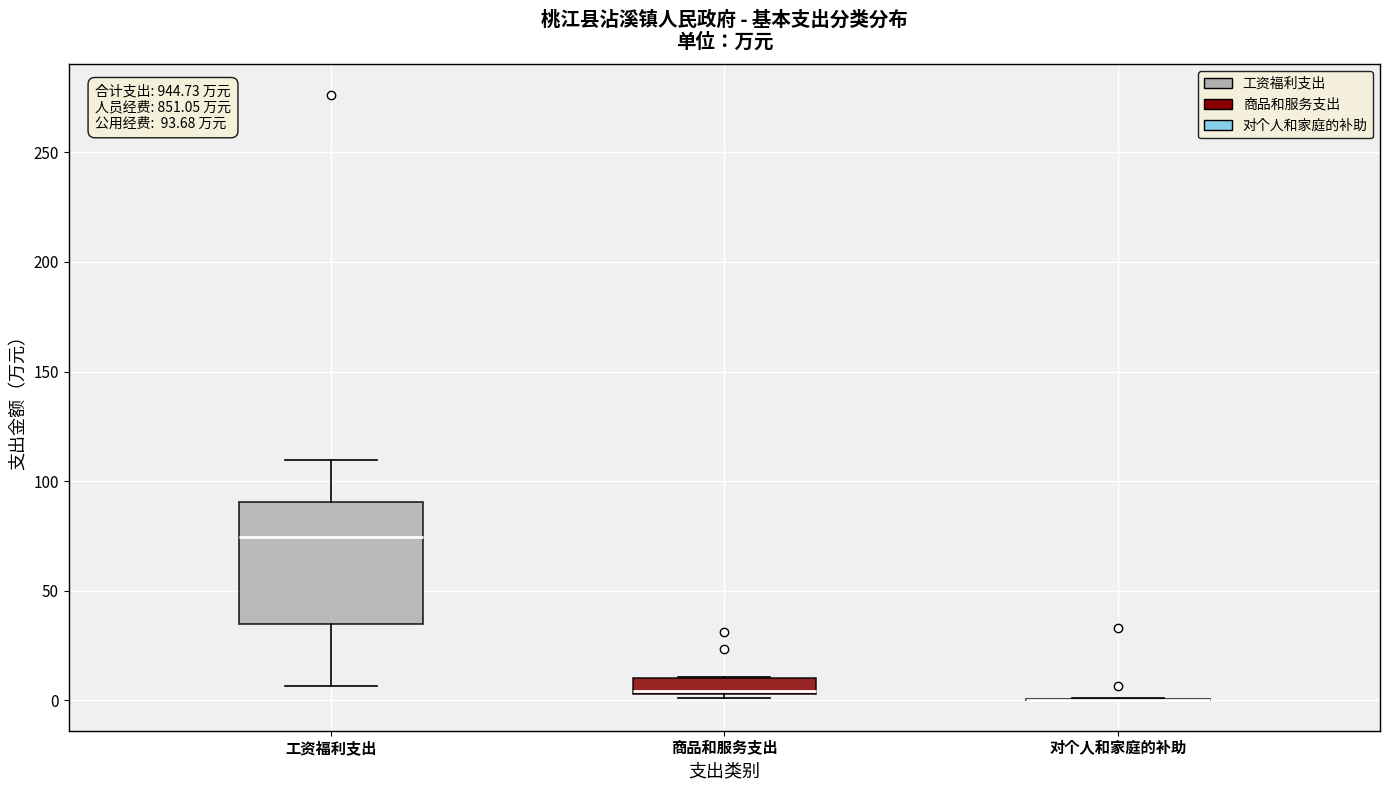

Comparing the boxes themselves (not the whiskers), which one is the tallest?

工资福利支出